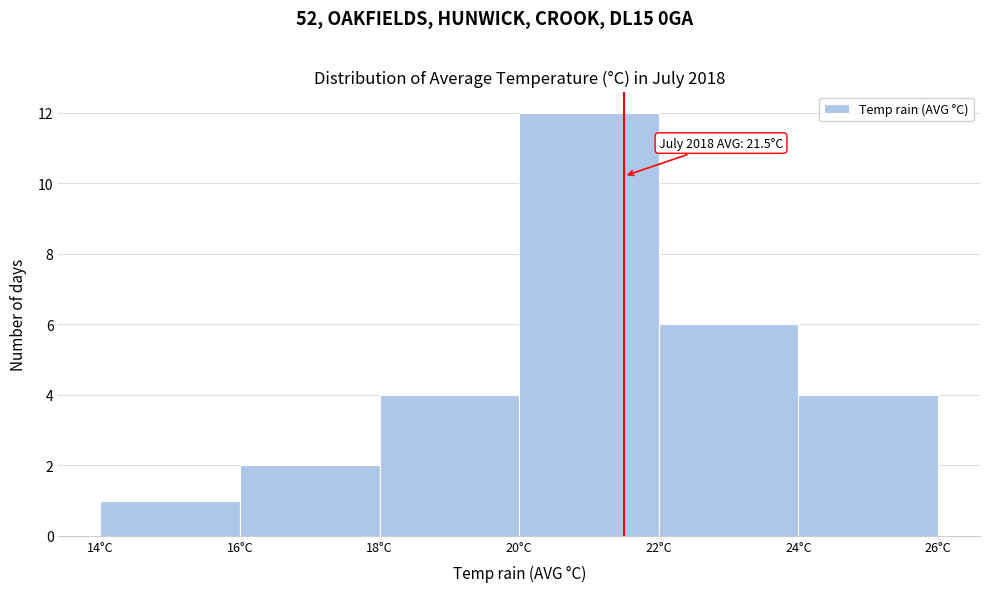

Over which range of the x-axis is the bar tallest?

20 to 22